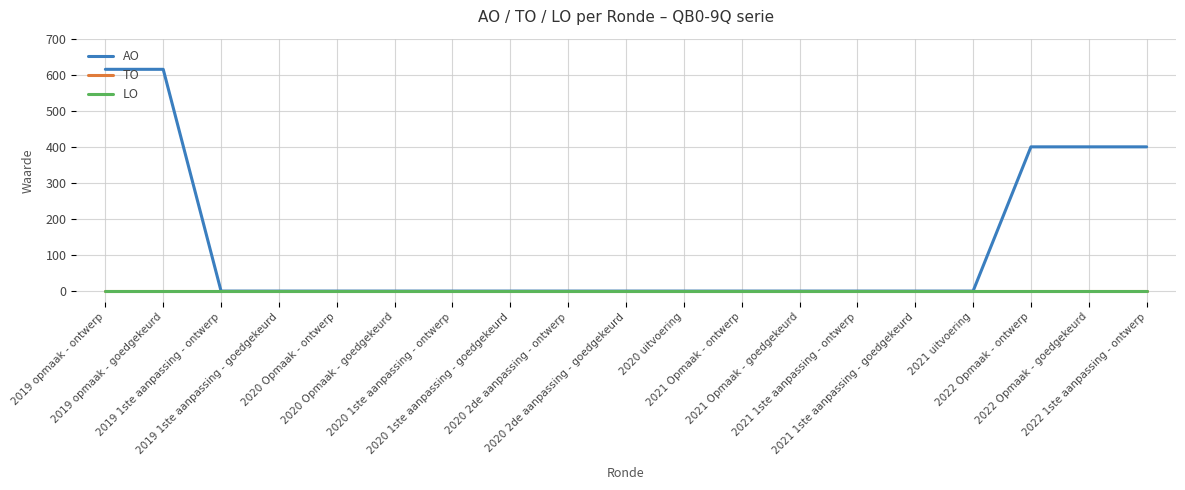

True or false: TO and LO cross at least once.

False